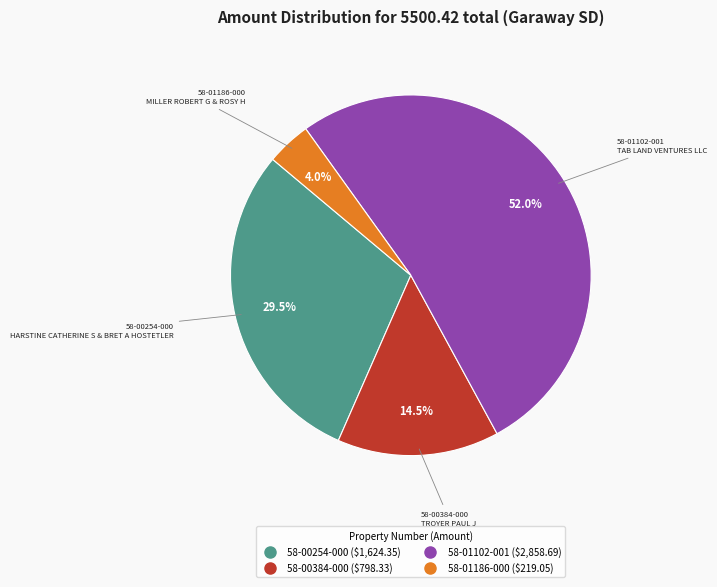

To the nearest percent, what is the difference between the largest and smallest slice percentages?

48%